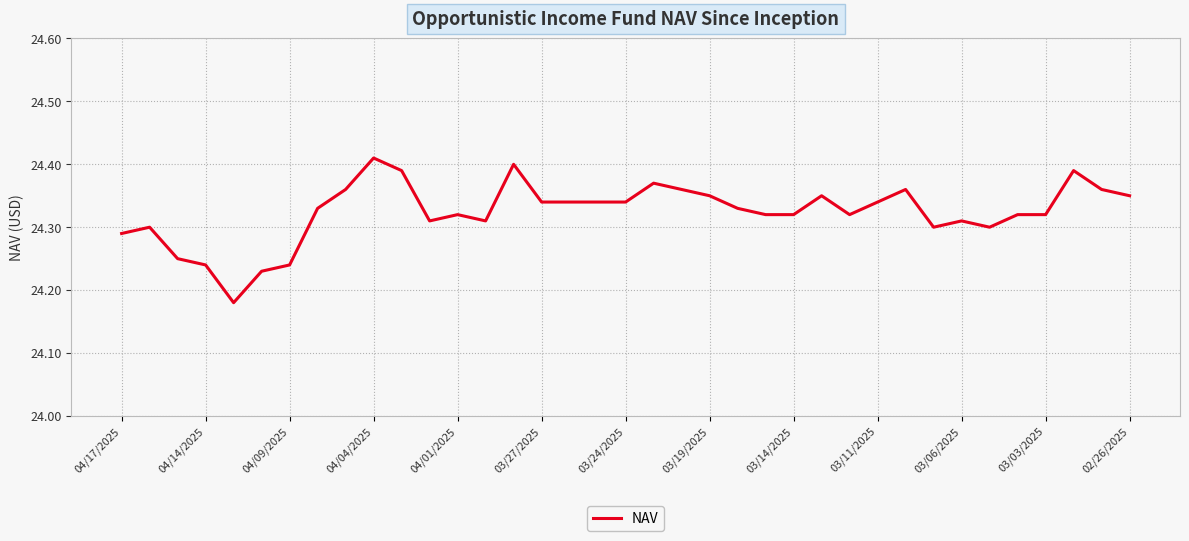

Reading left to right, list all the values displayed in this chart.

24.3	24.3	24.2	24.2	24.2	24.2	24.2	24.3	24.4	24.4	24.4	24.3	24.3	24.3	24.4	24.3	24.3	24.3	24.3	24.4	24.4	24.4	24.3	24.3	24.3	24.4	24.3	24.3	24.4	24.3	24.3	24.3	24.3	24.3	24.4	24.4	24.4